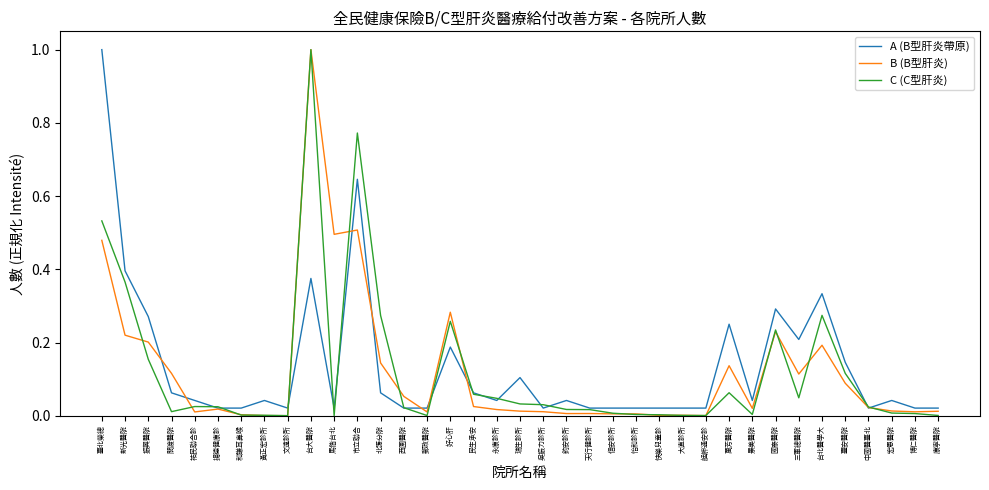

At which category is the sum across all series the highest?

台大醫院